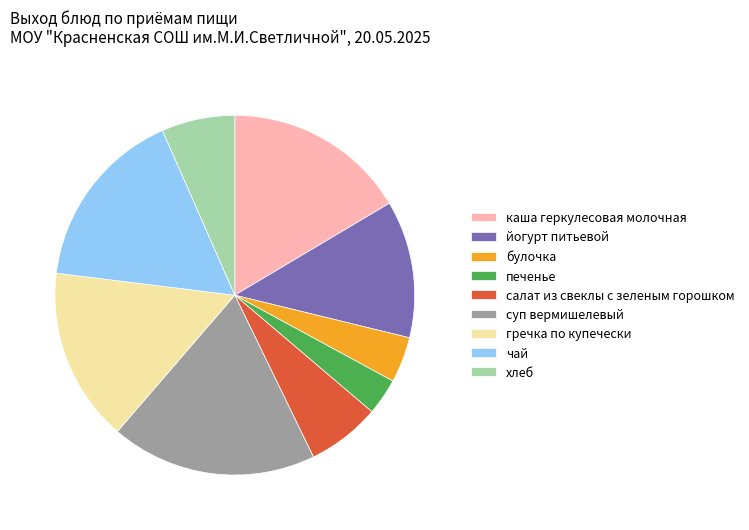

True or false: чай accounts for 10% of the total.

False